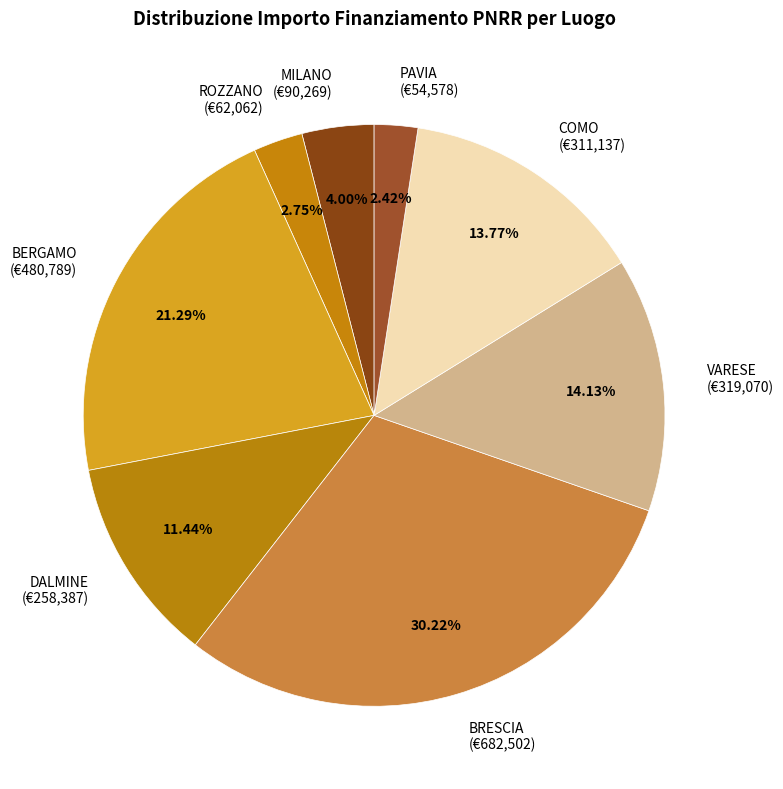

Between COMO (€311,137) and MILANO (€90,269), which is larger?

COMO (€311,137)